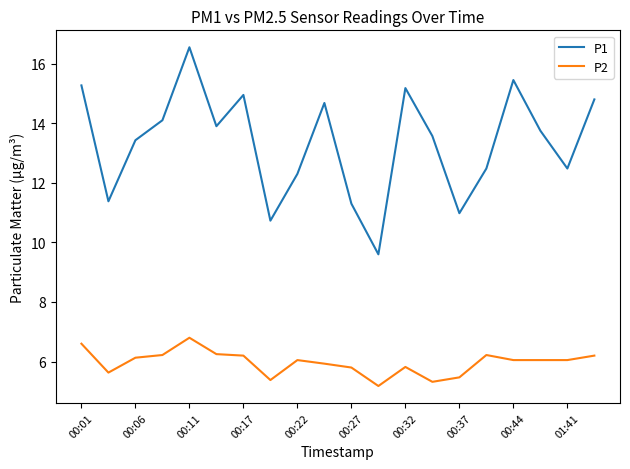

What is the smallest value displayed?

5.2